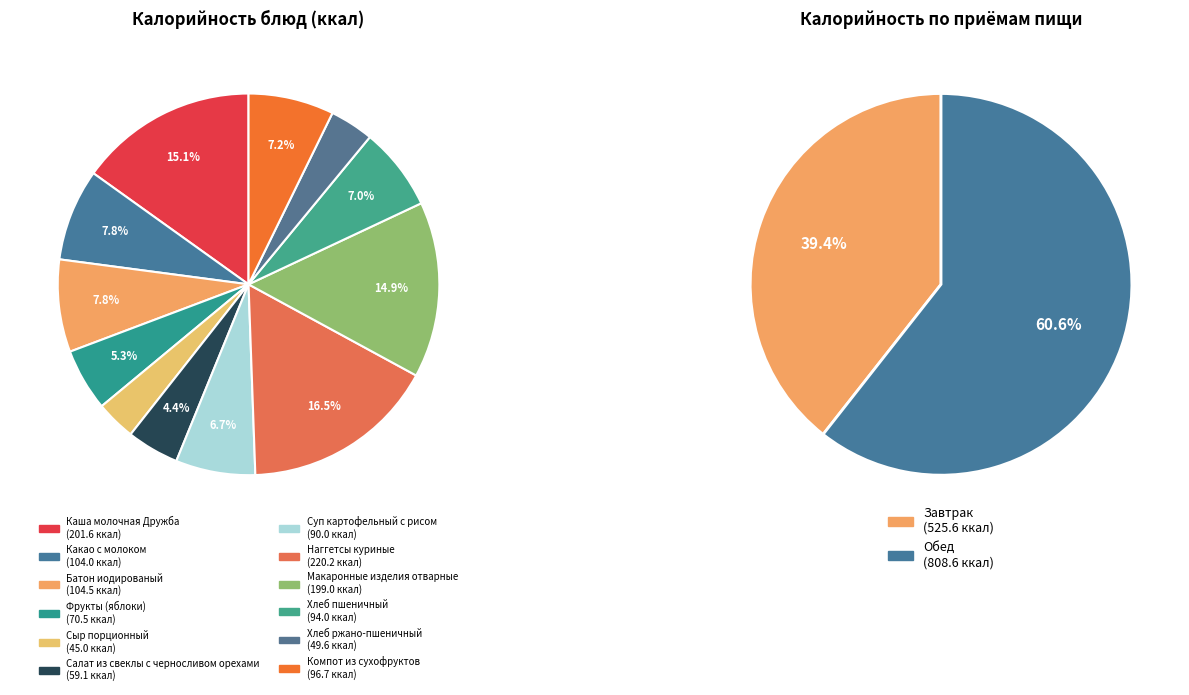

Which category has the smallest portion of the pie?

Сыр порционный